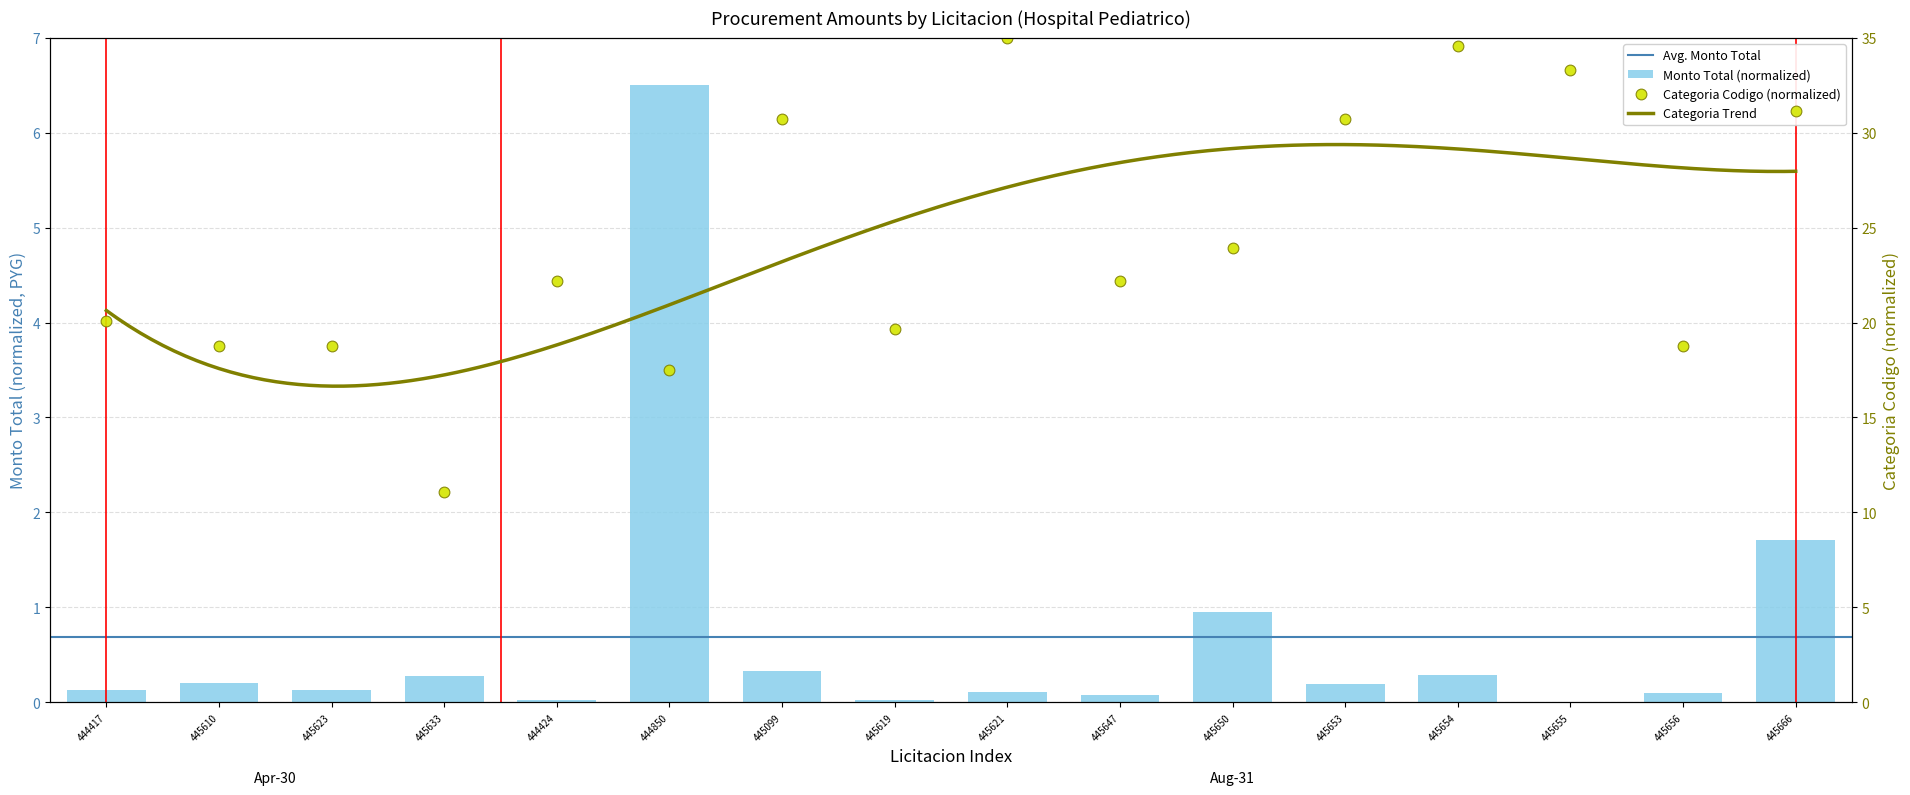

Which series contains the highest Y value?

categoria_codigo